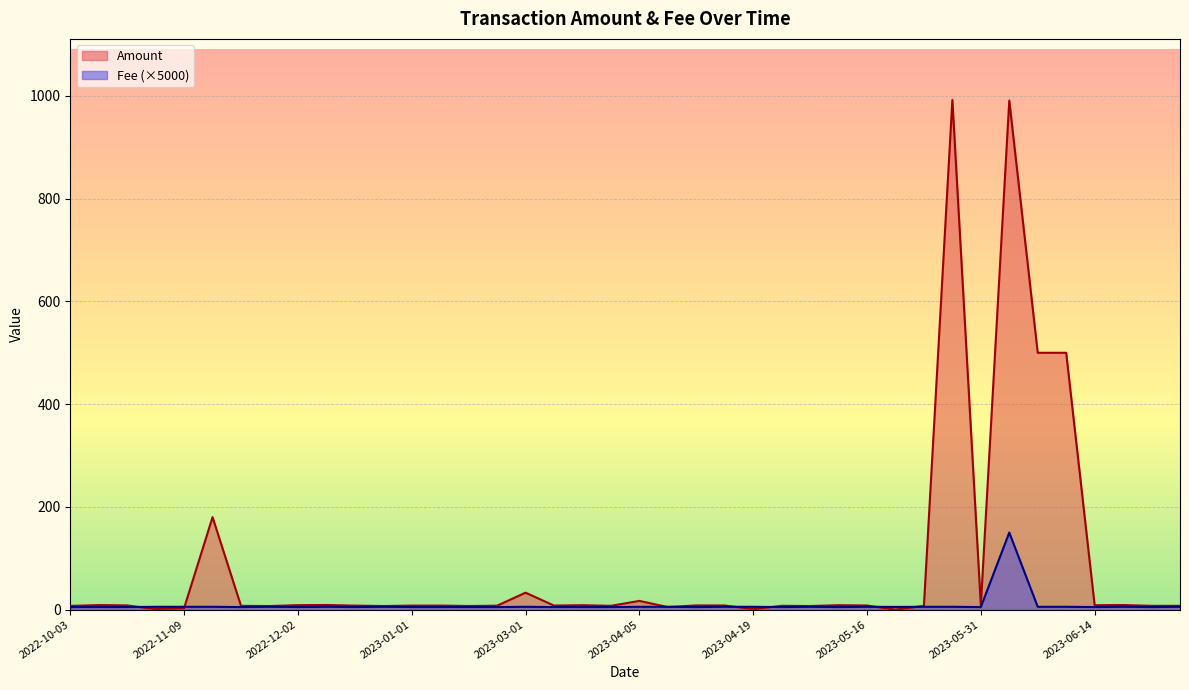

How many data points in Amount are less than 7?

5